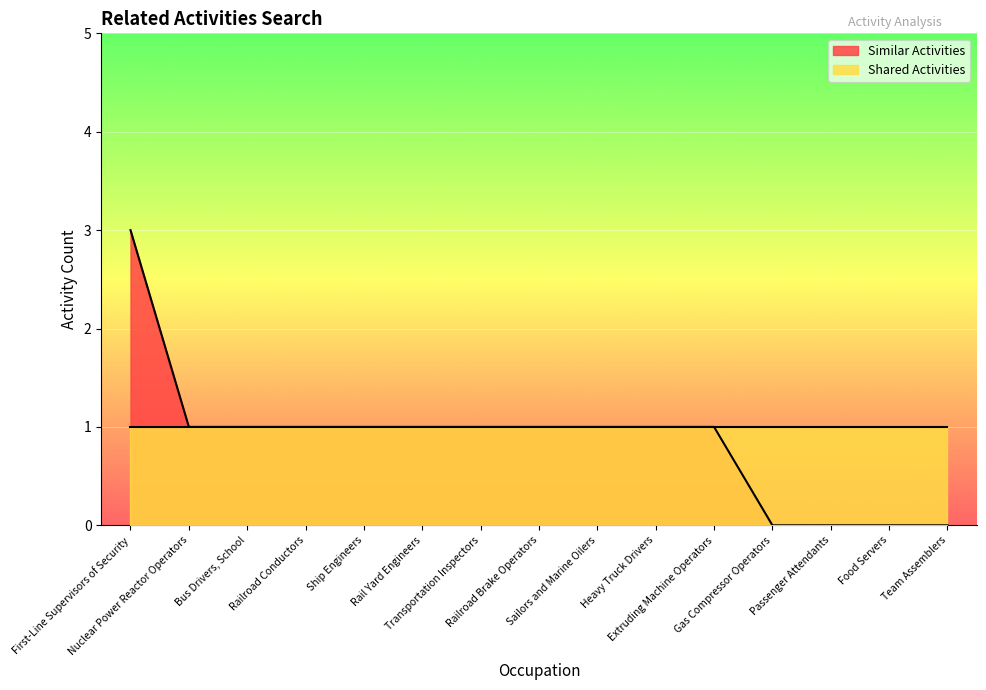

Between Bus Drivers, School and Railroad Brake Operators, which is larger?

Bus Drivers, School